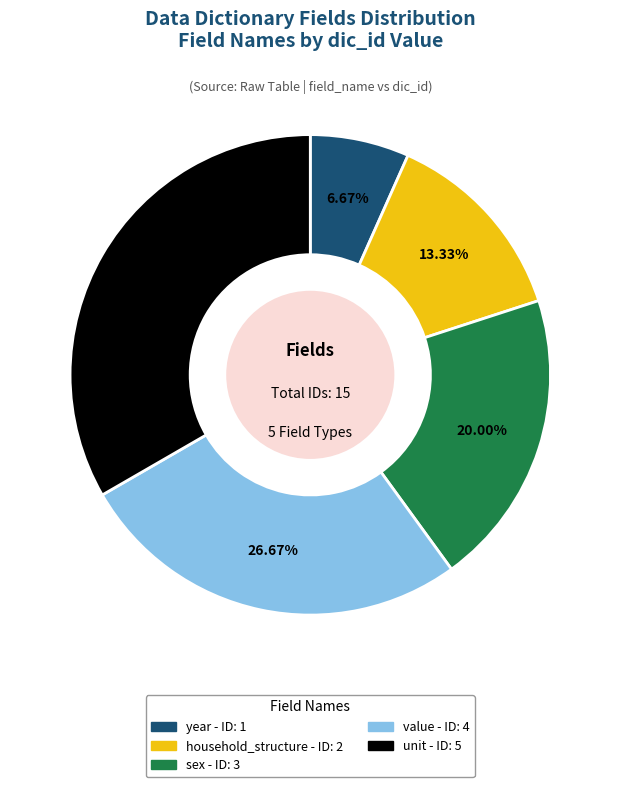

Does value account for over 50% of the chart?

No